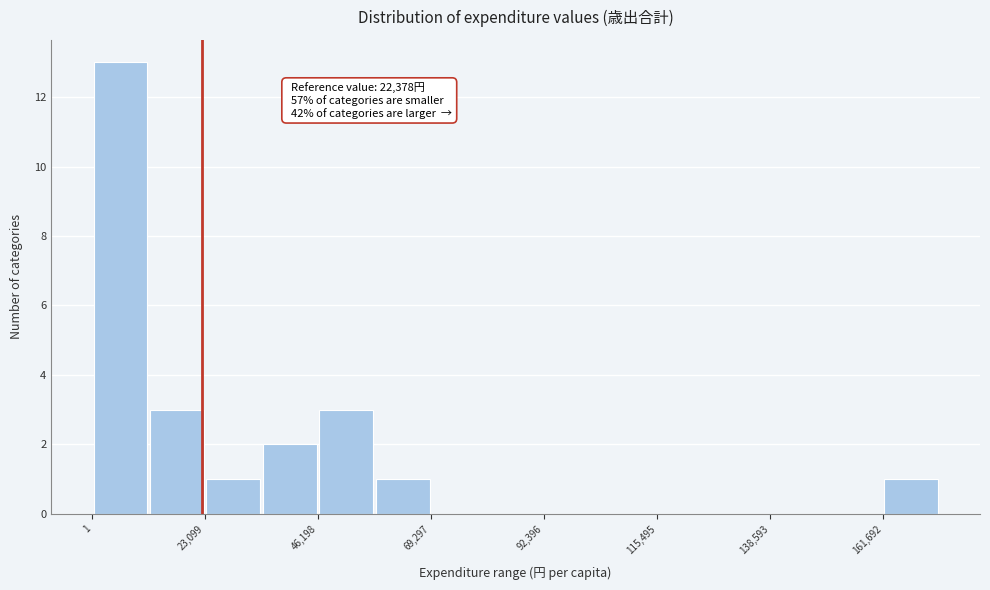

Around what value on the x-axis is the tallest bar? Give the approximate position of its centre, as read against the axis.

5000